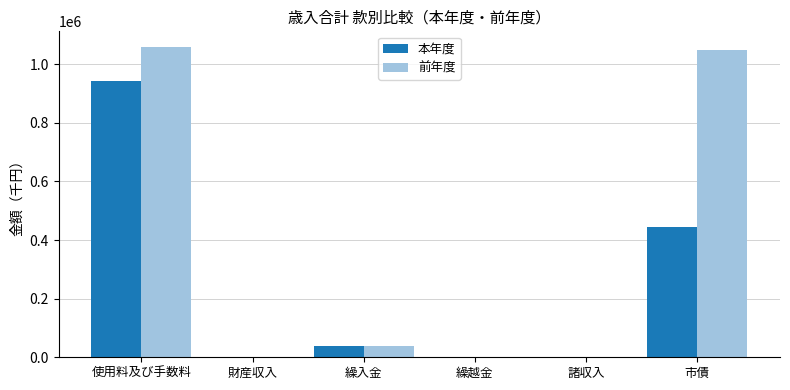

How many groups of bars are there?

6